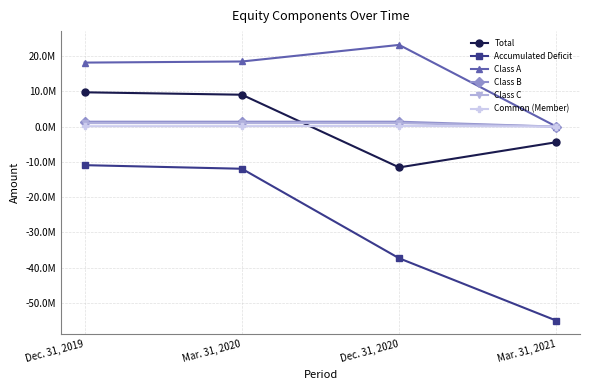

The value of Class C at Dec. 31, 2019 is 1000000. True or false?

True